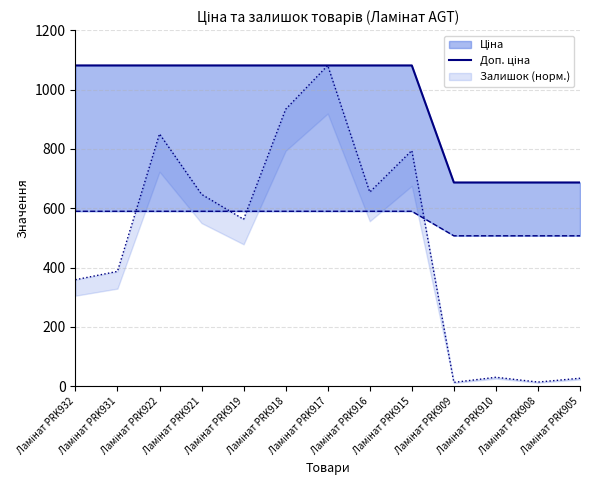

The value at Ламінат PRK922 is 1081.7. True or false?

True